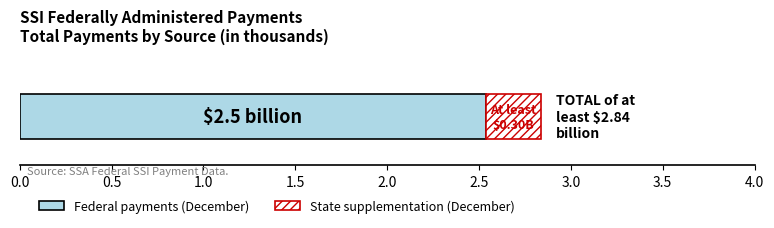

What is the highest value of the Federal payments (December) series?

2.5